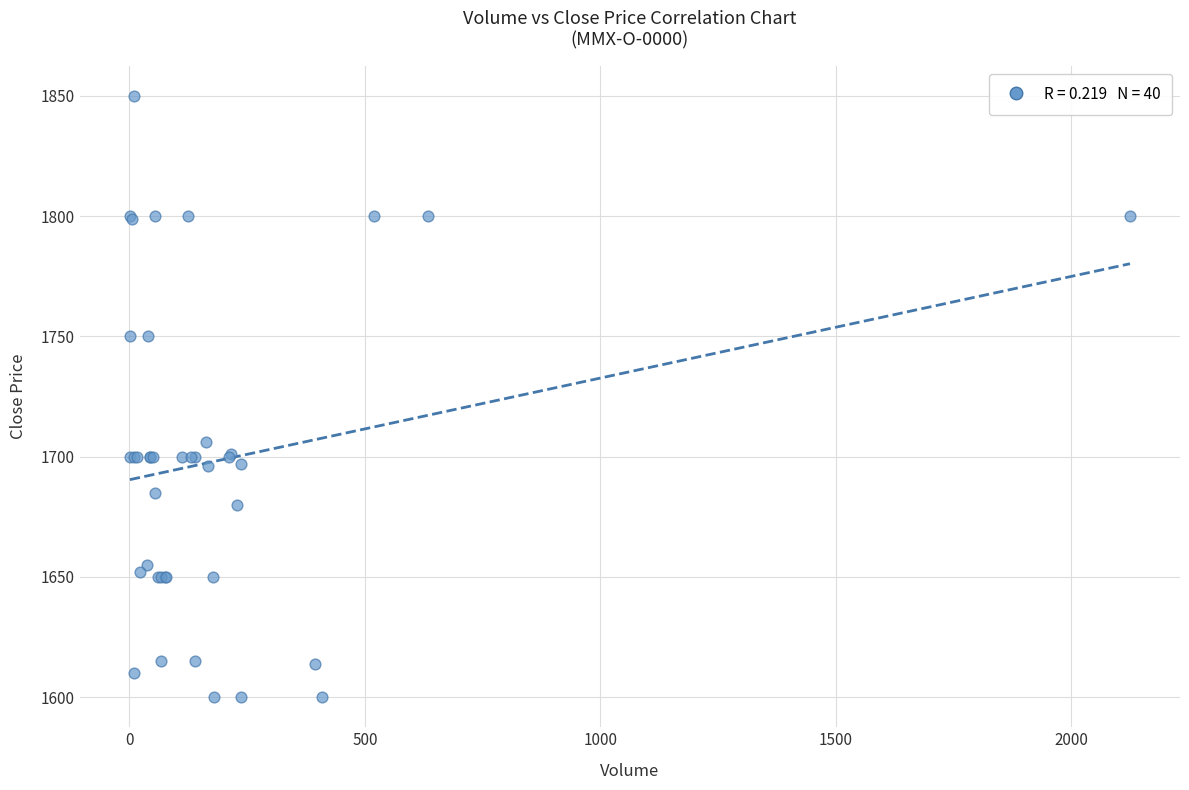

What Y value in the scatter plot is closest to 1725?

1706